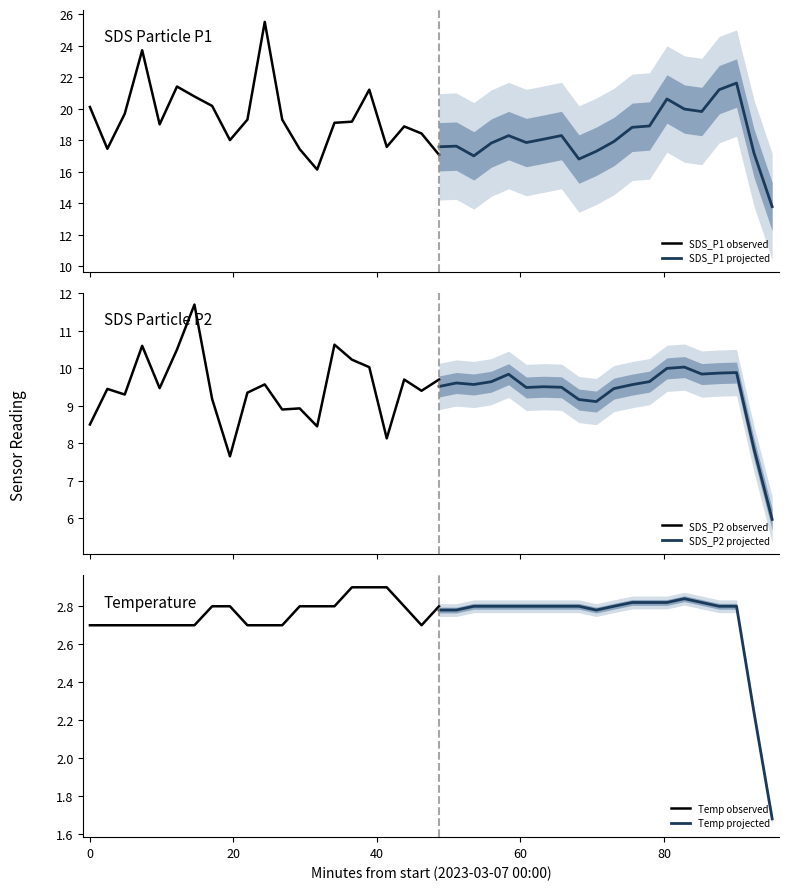

What is the value of the SDS_P1 point at the 12th from the left?

19.3